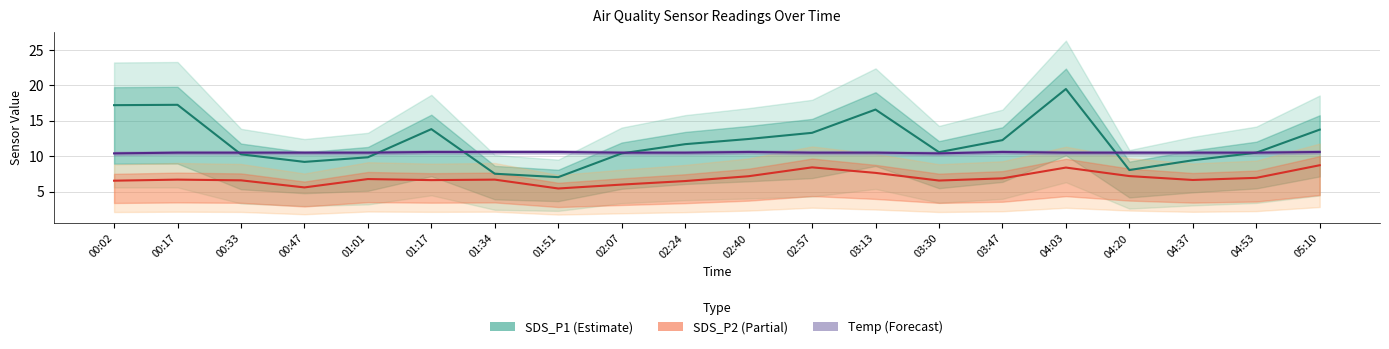

What is the maximum value shown in the chart?

19.5